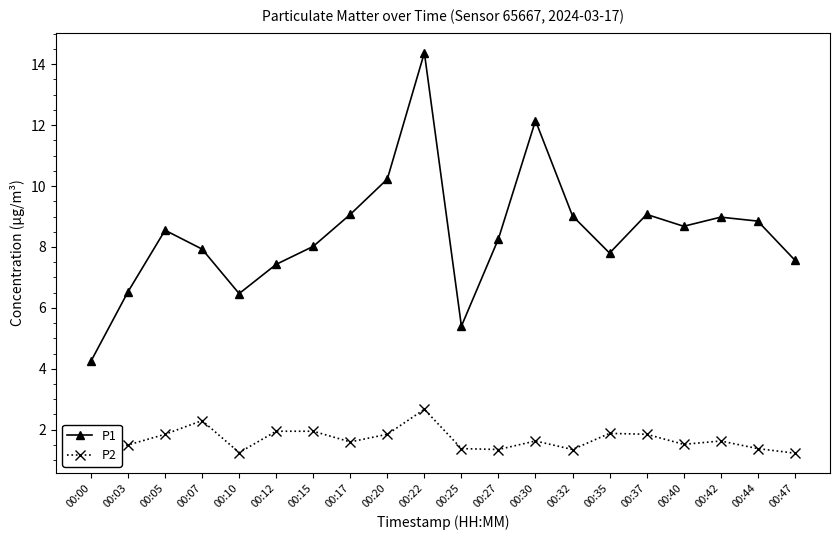

What is the minimum value for P2?

1.2